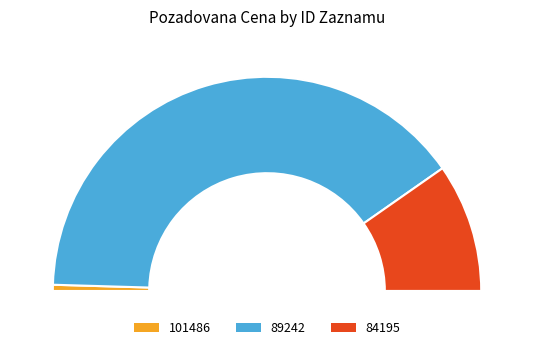

Approximately how many times larger is the value at 84195 compared to 89242?

0.2